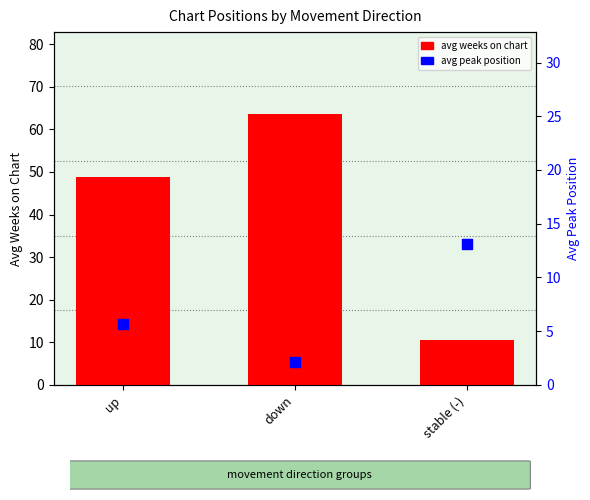

Which series contains the lowest Y value?

avg peak position